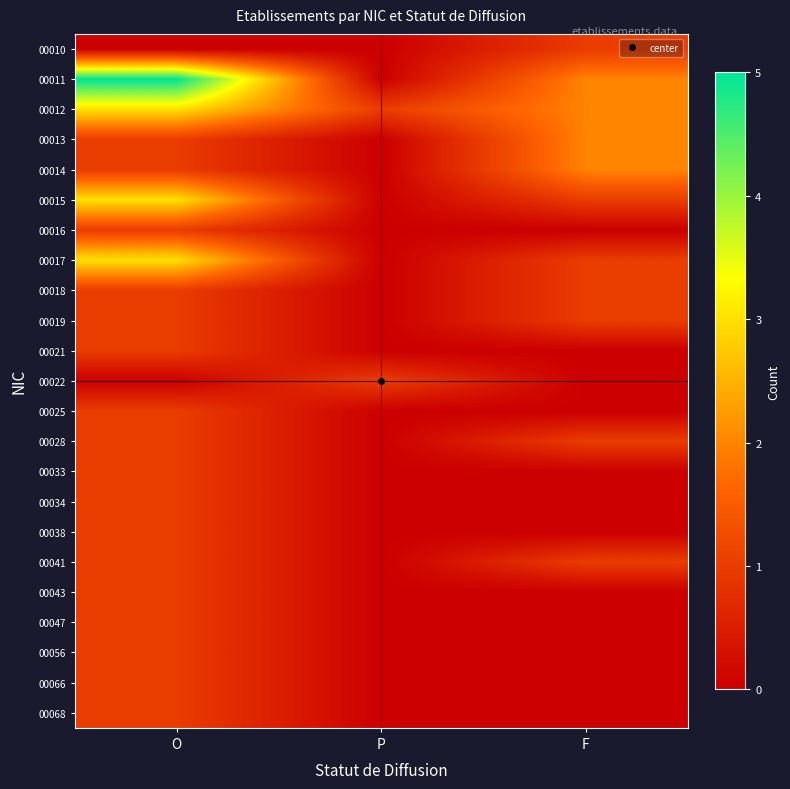

What is the spread (max minus min) of values at P?

1